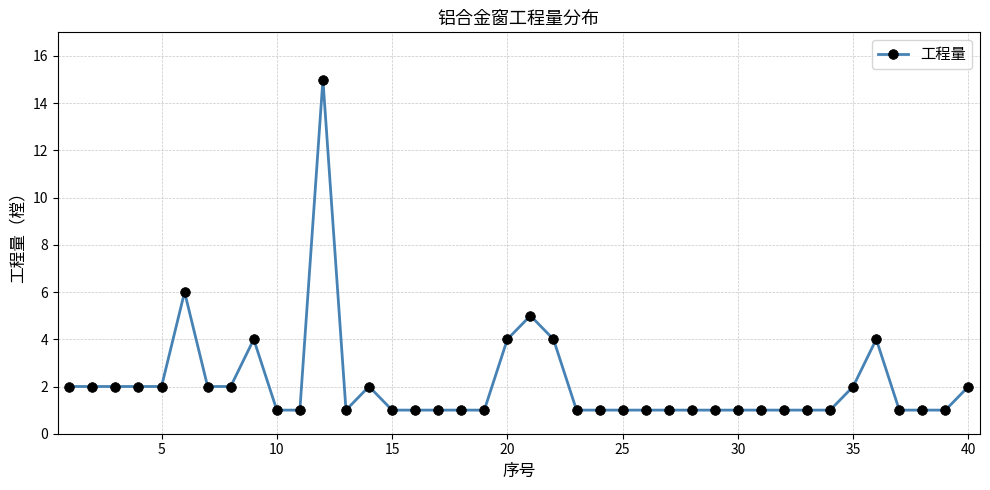

What is the value of the 30th point from the left?

1